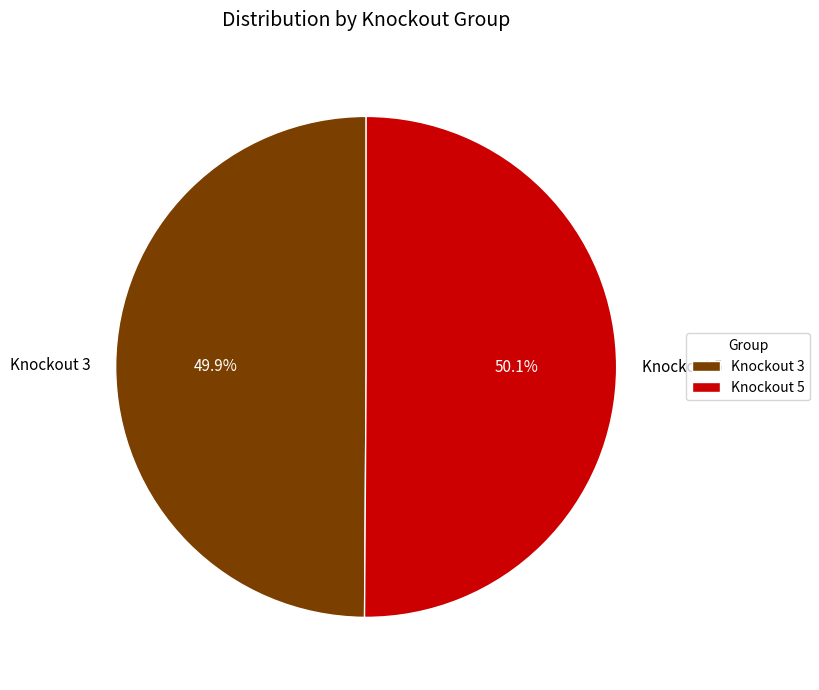

True or false: Knockout 3 accounts for 50% of the total.

True